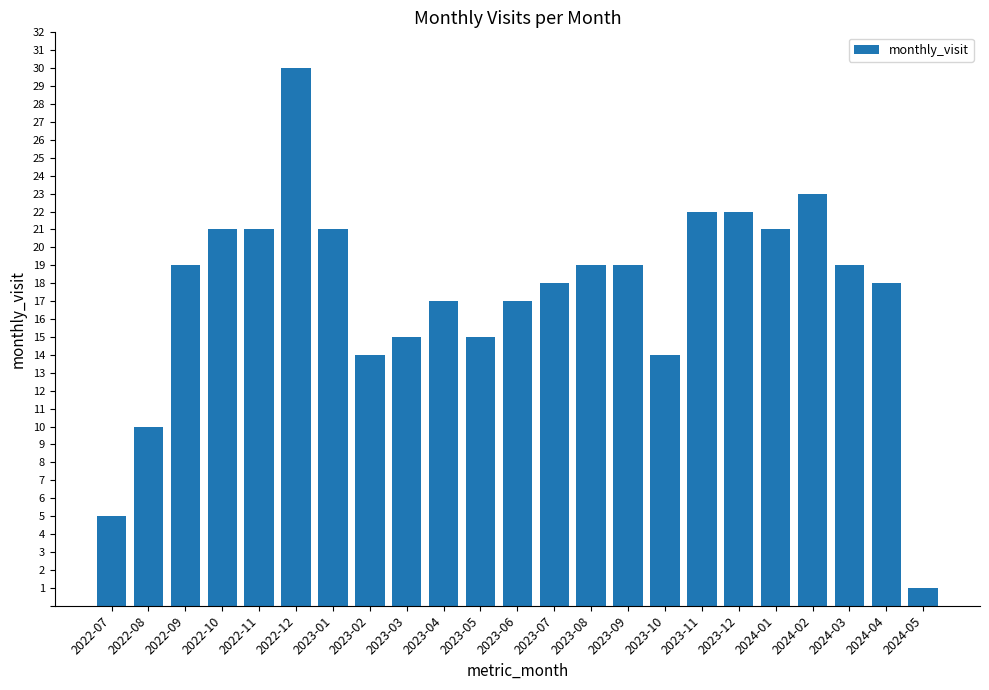

Reading right to left, list all the values displayed in this chart.

2024-05=1	2024-04=18	2024-03=19	2024-02=23	2024-01=21	2023-12=22	2023-11=22	2023-10=14	2023-09=19	2023-08=19	2023-07=18	2023-06=17	2023-05=15	2023-04=17	2023-03=15	2023-02=14	2023-01=21	2022-12=30	2022-11=21	2022-10=21	2022-09=19	2022-08=10	2022-07=5